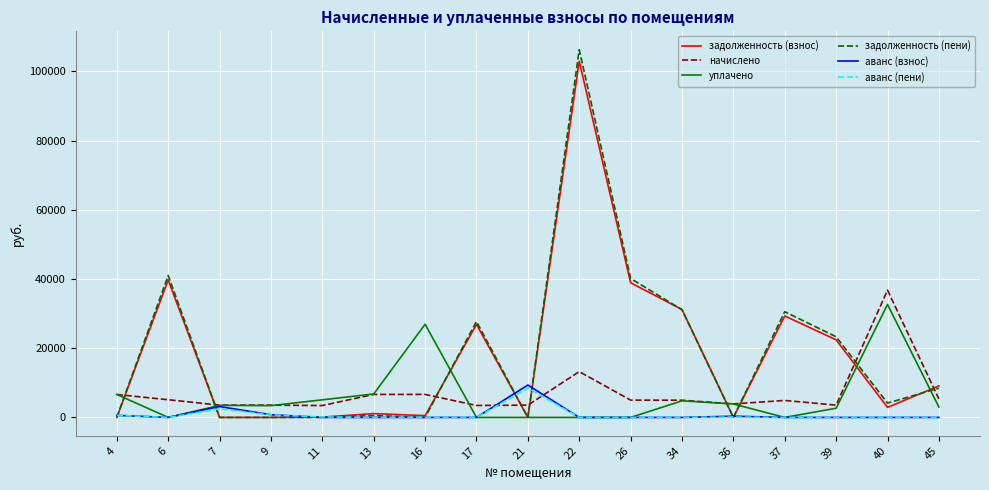

Is it true that аванс (взнос) equals 780.6 at 9?

True